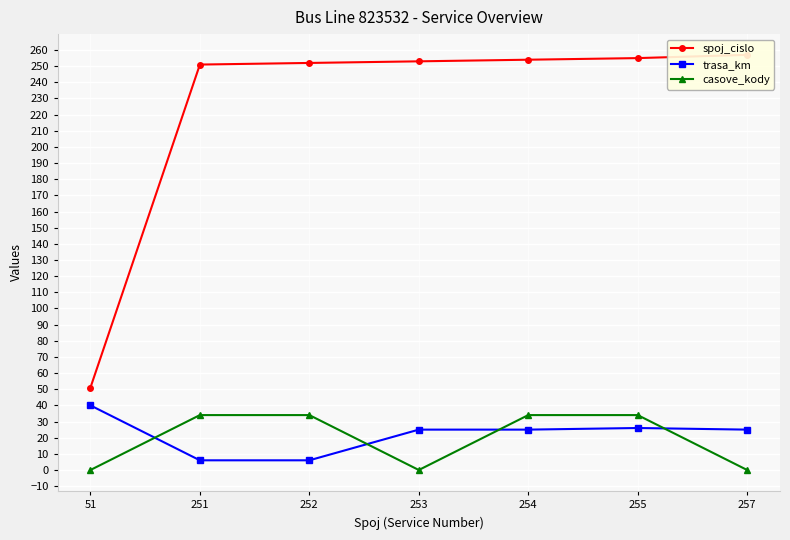

At how many categories does at least one series exceed 107?

6